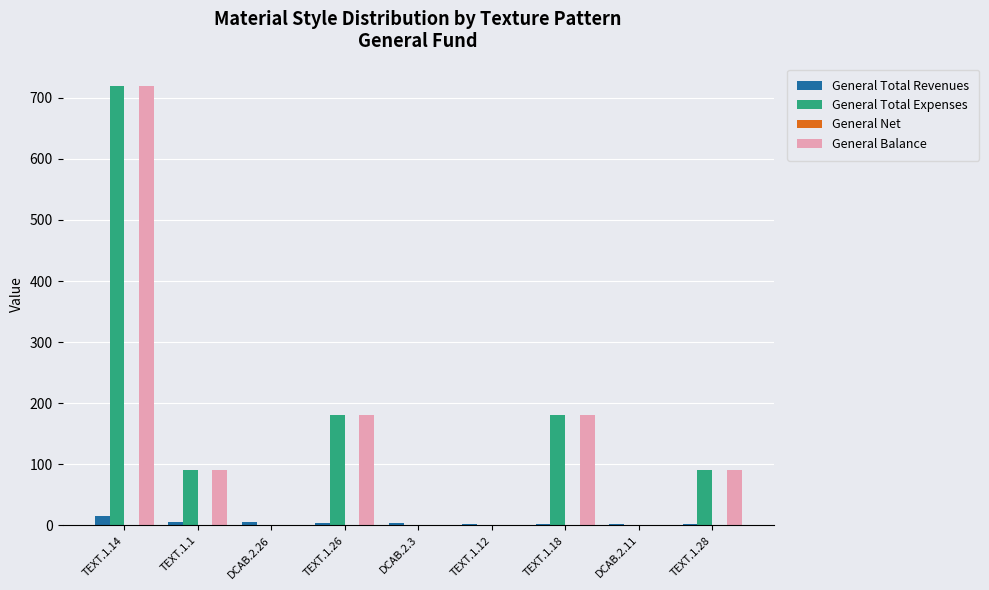

At which category is the sum across all series the highest?

TEXT.1.14